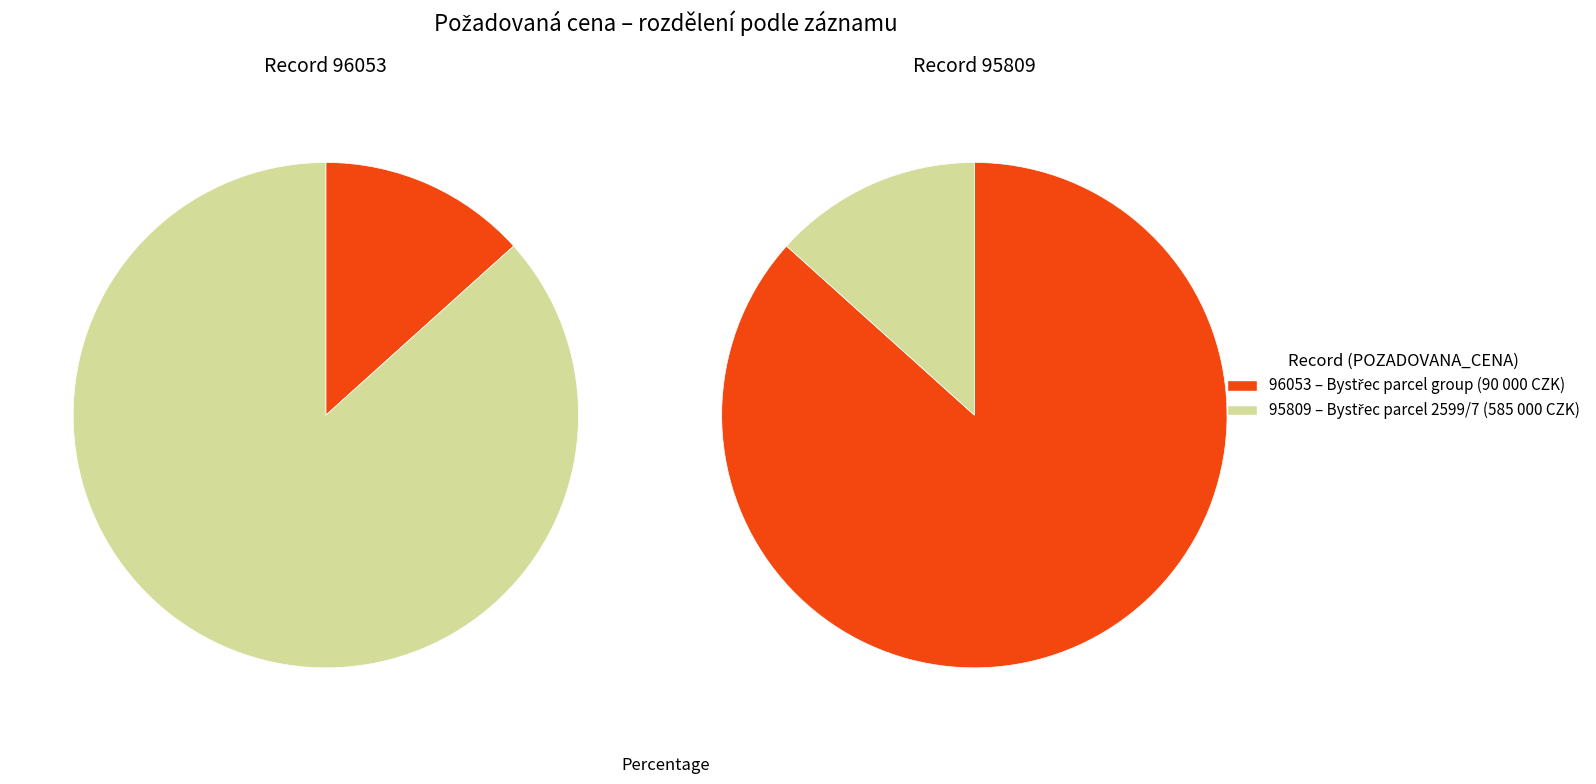

What is the change in value from 96053 to 95809?

+495000